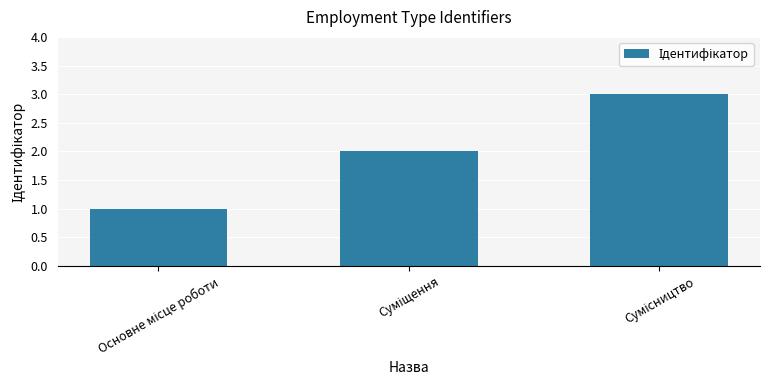

What is the sum of all values?

6